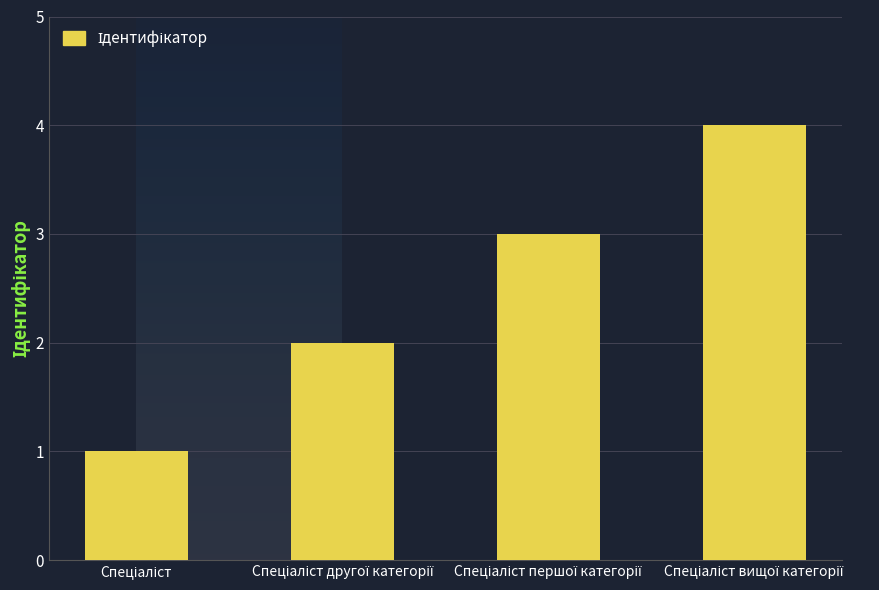

What is the sum of all values?

10